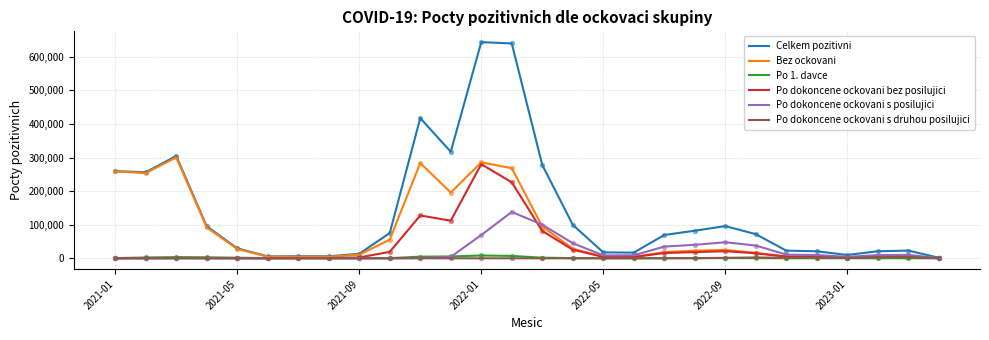

Which series has the widest spread of values?

Celkem pozitivni